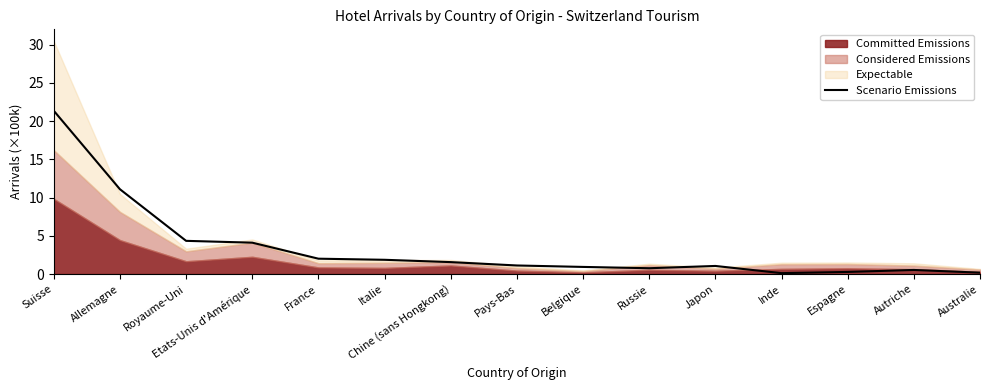

How many lines are shown in the chart?

1